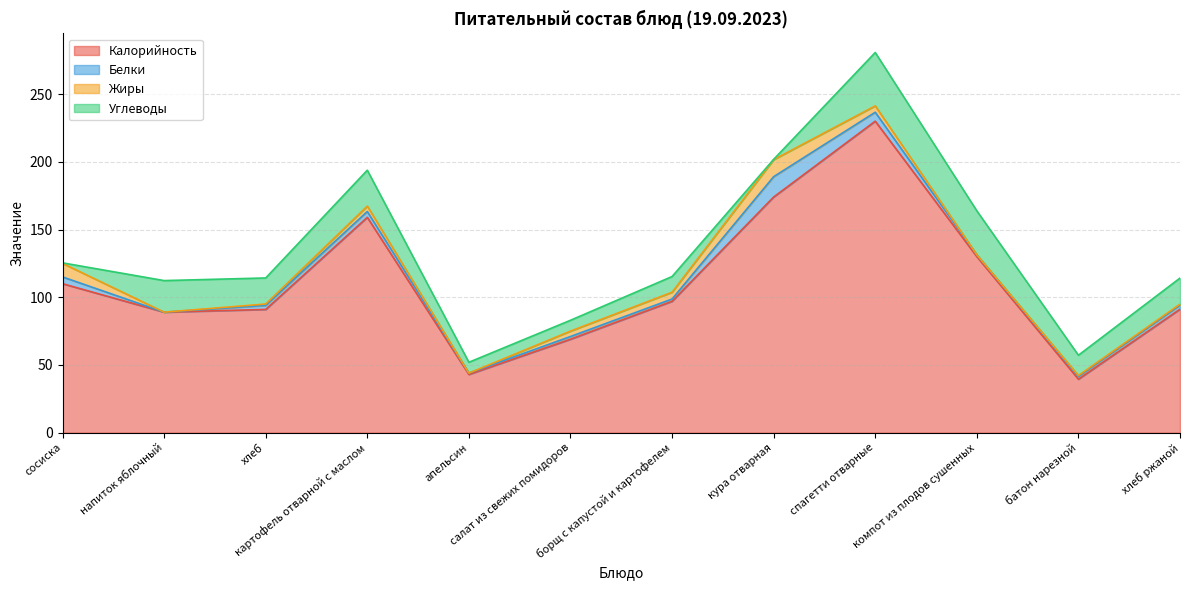

What is the difference between the maximum and second lowest values in the Углеводы series?

39.0